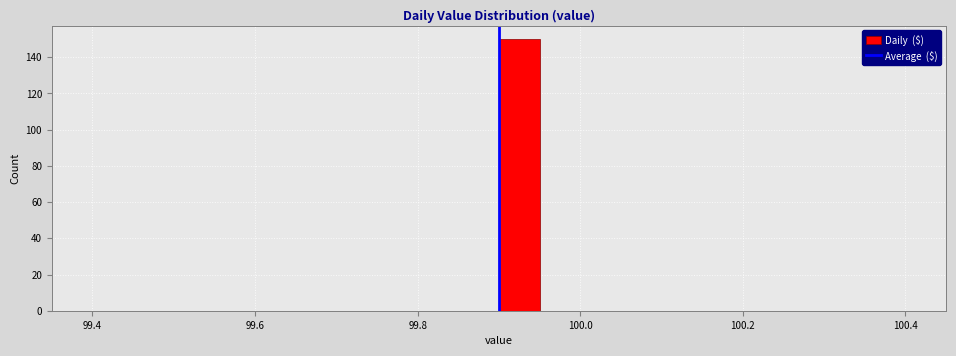

Read against the x-axis, roughly where is the centre of the tallest bar?

99.92